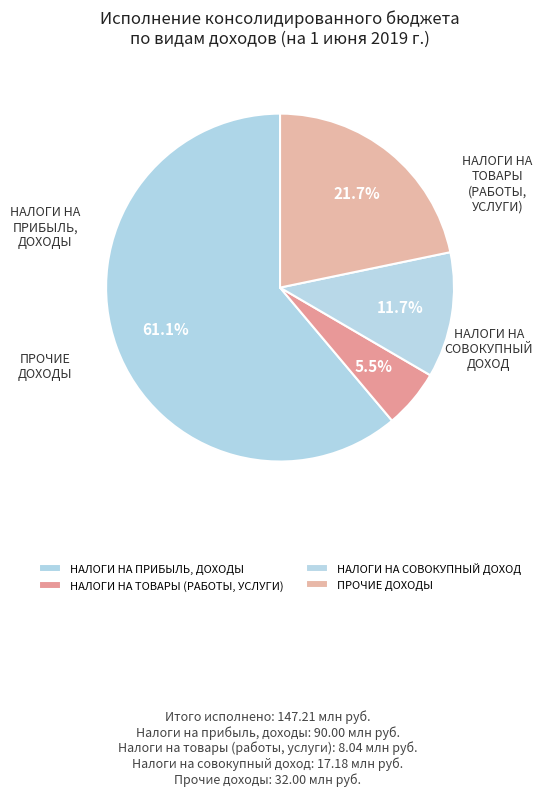

Which category has the biggest portion of the pie?

НАЛОГИ НА ПРИБЫЛЬ, ДОХОДЫ